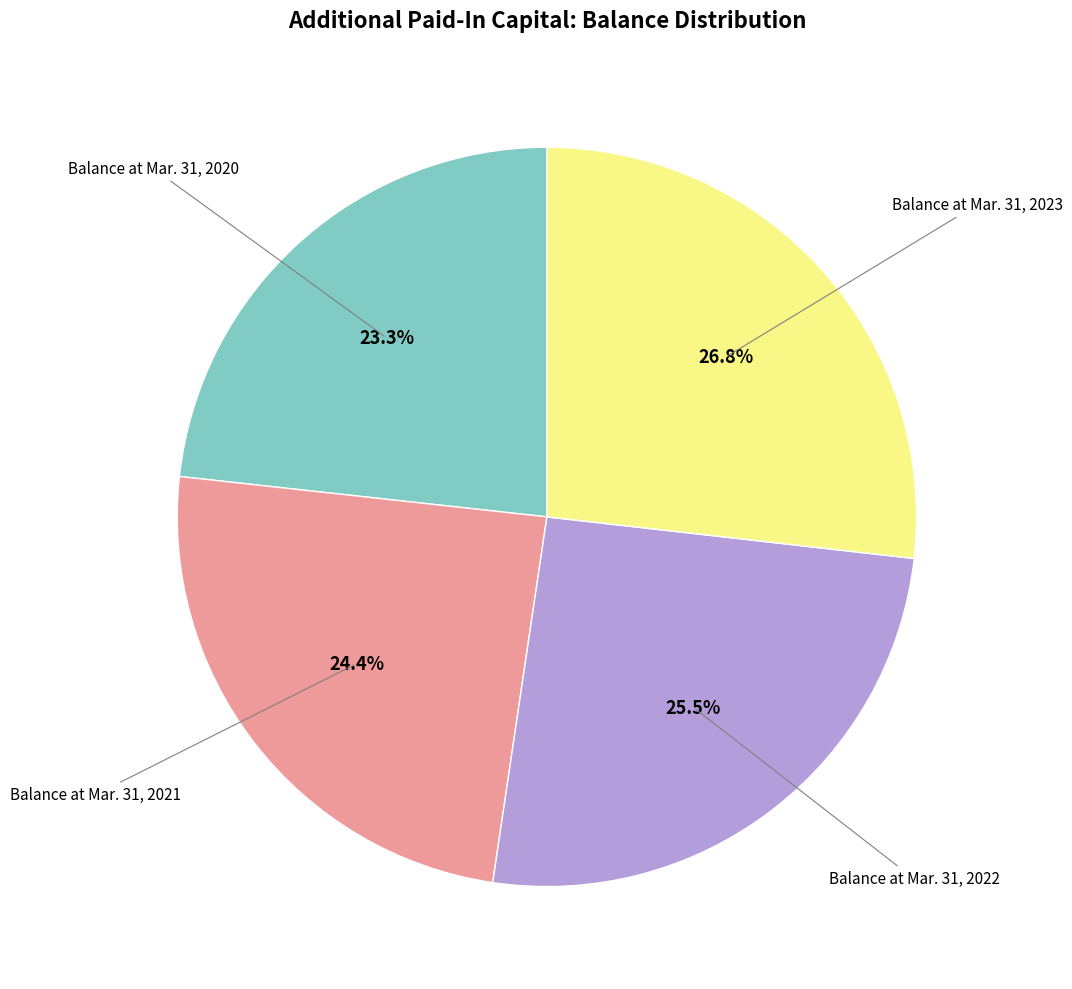

Is there a majority slice in this chart?

No